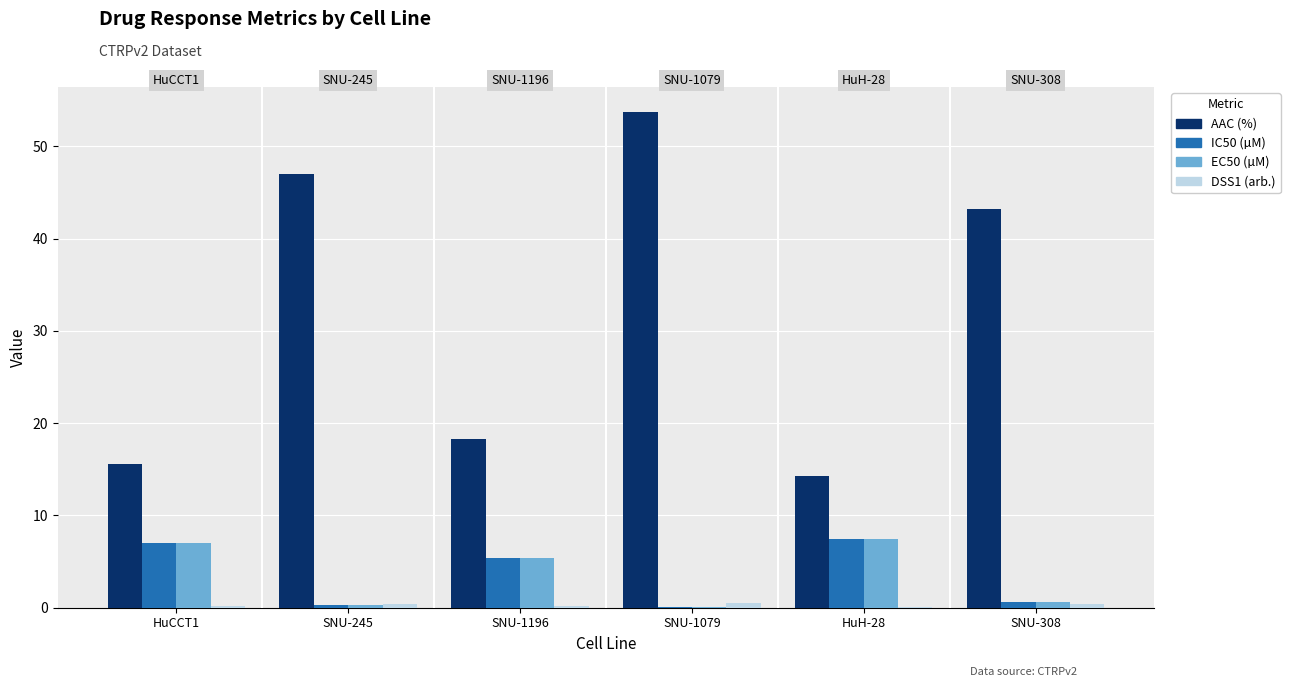

Which category has the highest value in the AAC (%) series?

SNU-1079